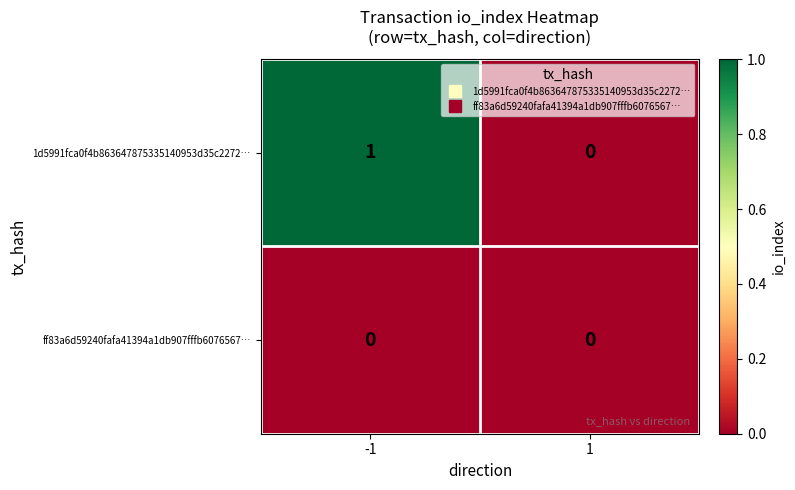

Reading right to left, what are all the values shown in this chart?

1d5991fca0f4b863647875335140953d35c2272…: 1=0	-1=1
ff83a6d59240fafa41394a1db907fffb6076567…: 1=0	-1=0